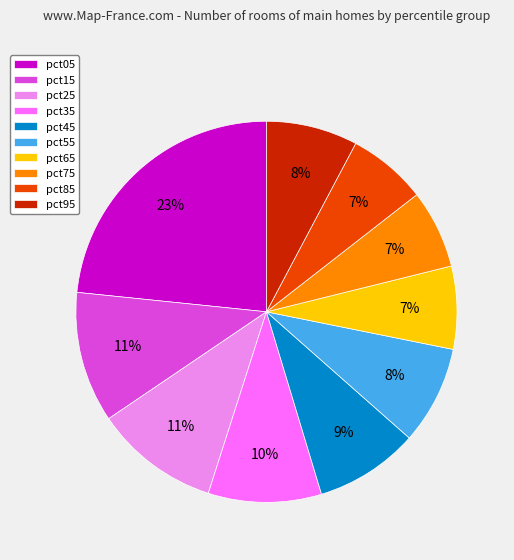

Is there a majority slice in this chart?

No